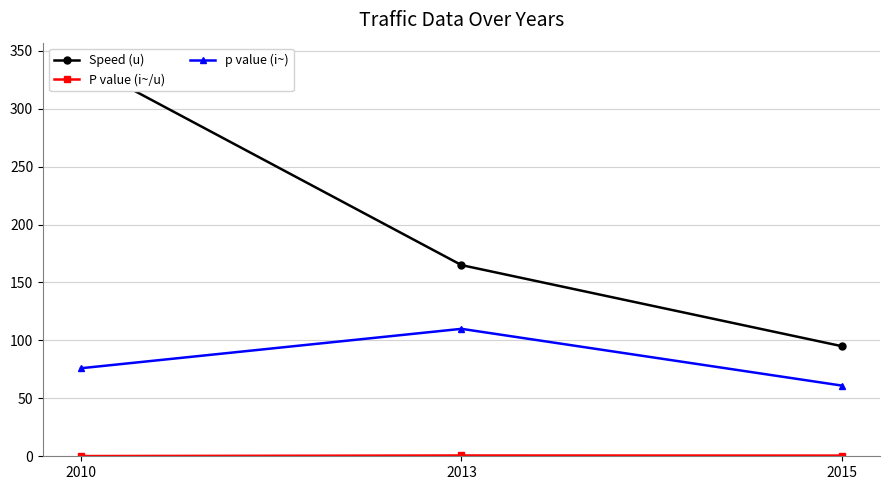

What is the approximate value of p value (i~) at 2010?

76.0